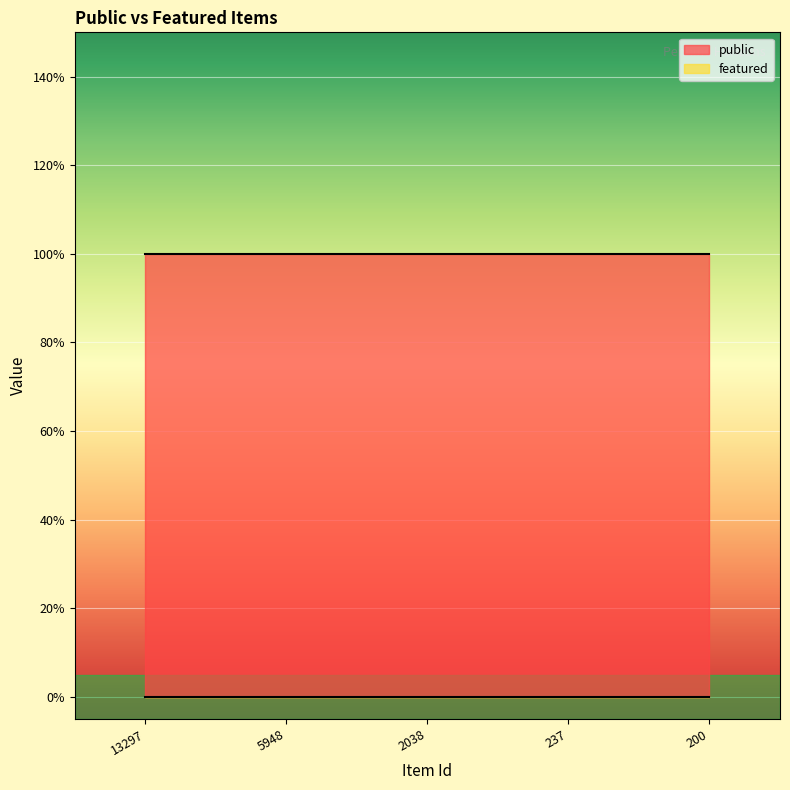

The featured series shows 0 at 13297. True or false?

True